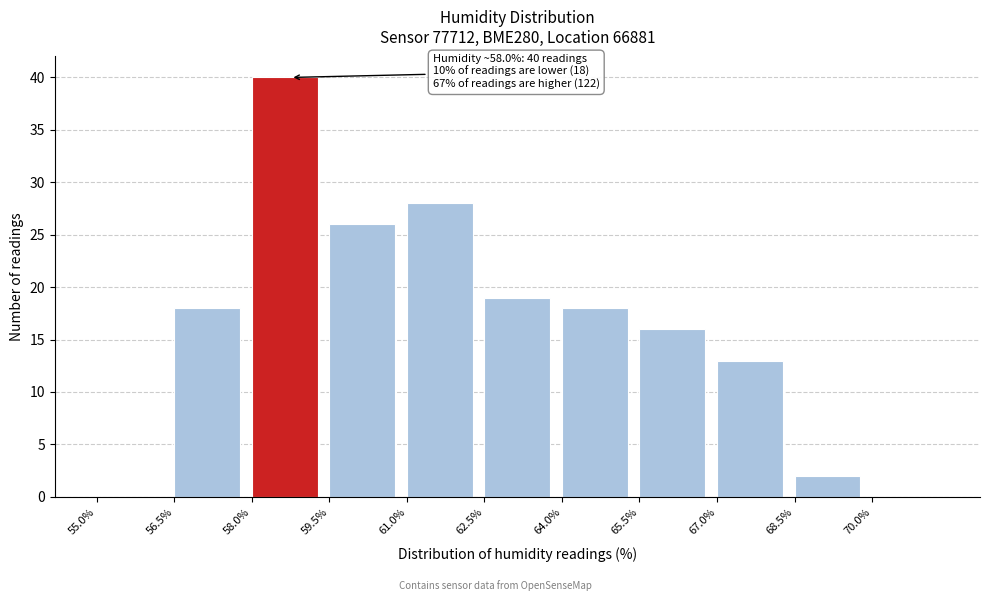

Which range on the x-axis has the tallest bar?

58.0 to 59.5